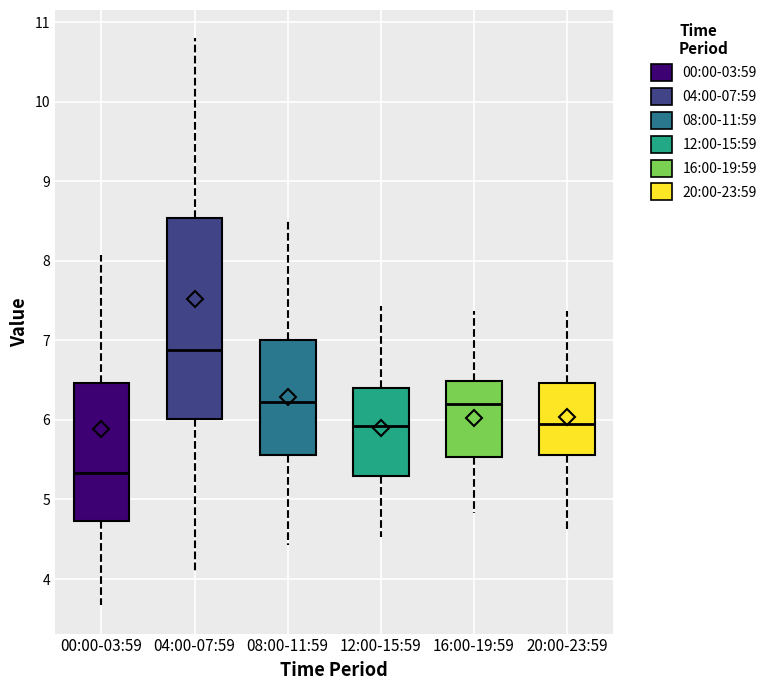

Reading left to right, read every box against the y-axis: the position of its median line, the range the box covers, and the ends of its whiskers. The values are not printed on the chart, so give them approximately, as read against the axis.

00:00-03:59: median 5.3, box 4.7 to 6.5, whiskers 3.7 to 8.1
04:00-07:59: median 6.9, box 6.0 to 8.5, whiskers 4.1 to 10.8
08:00-11:59: median 6.2, box 5.6 to 7.0, whiskers 4.4 to 8.5
12:00-15:59: median 5.9, box 5.3 to 6.4, whiskers 4.5 to 7.4
16:00-19:59: median 6.2, box 5.5 to 6.5, whiskers 4.8 to 7.4
20:00-23:59: median 6.0, box 5.6 to 6.5, whiskers 4.6 to 7.4